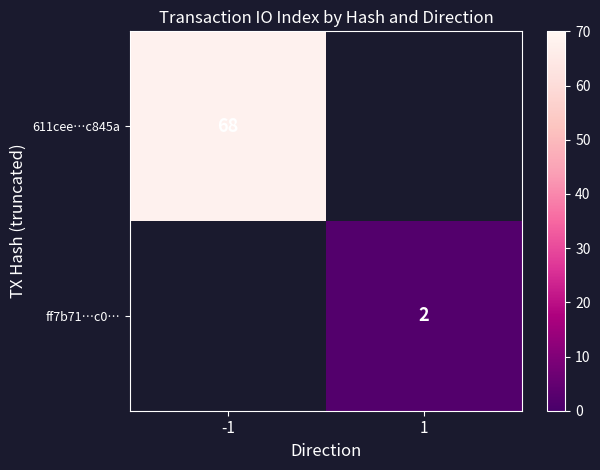

The 611cee…c845a series shows 68 at -1. True or false?

True